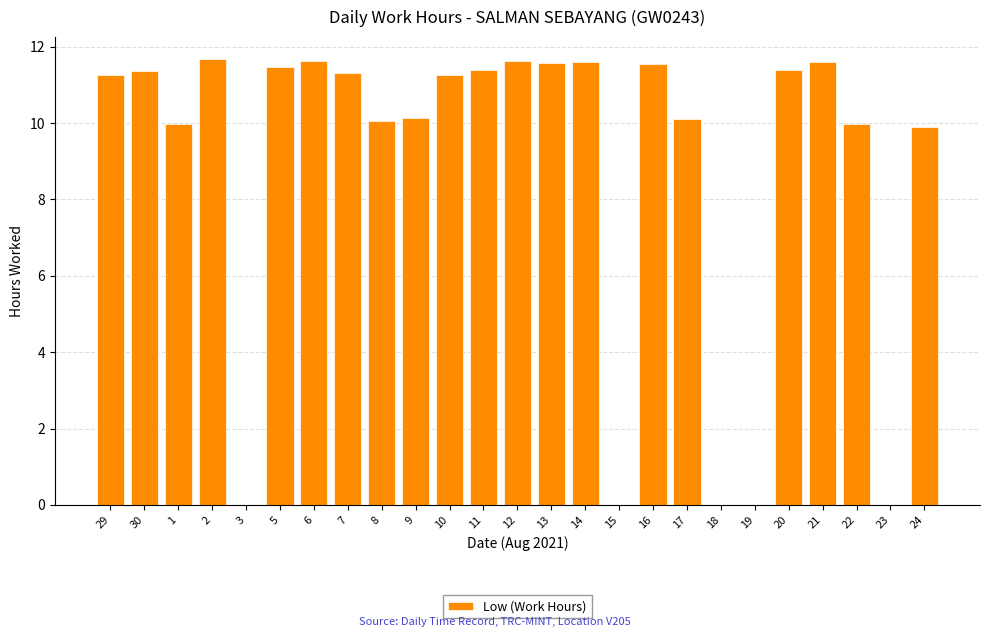

Approximately how many times larger is the value at 30 compared to 21?

1.0